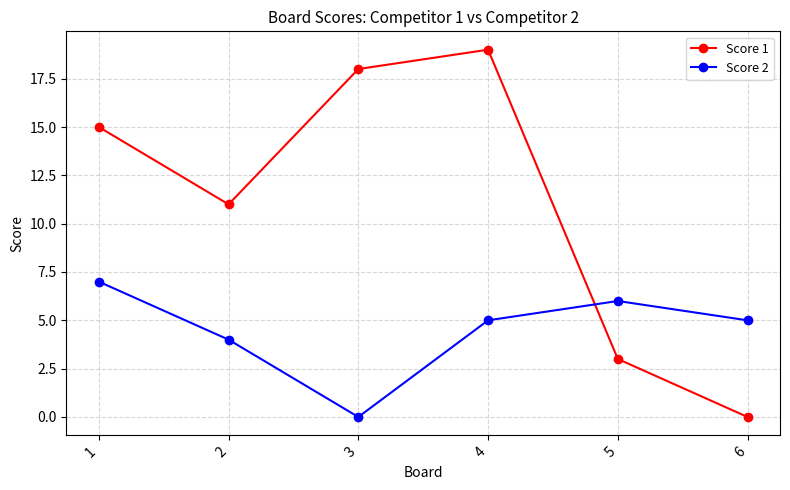

Between 3 and 4, which series saw the biggest shift?

Score 2